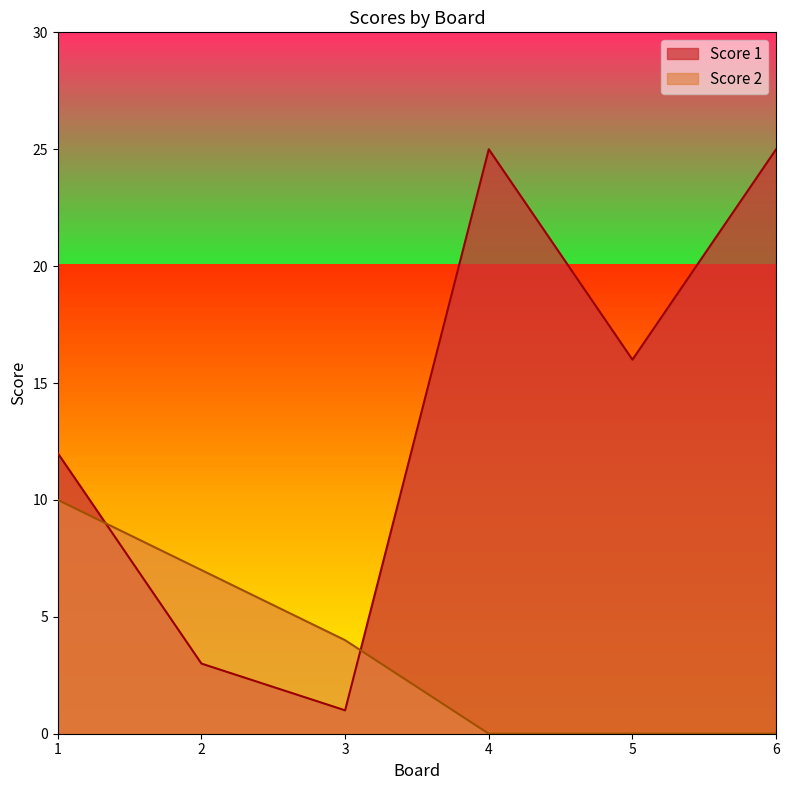

What is the total value across all series at 2?

10